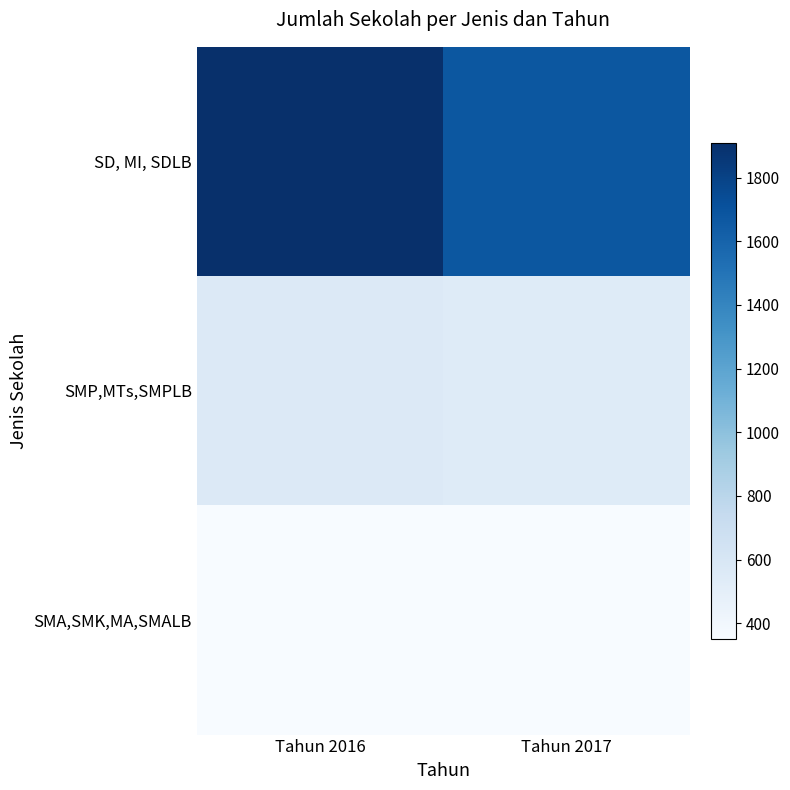

Reading left to right, what are all the values shown in this chart?

SD, MI, SDLB: Tahun 2016=1910	Tahun 2017=1678
SMP,MTs,SMPLB: Tahun 2016=559	Tahun 2017=545
SMA,SMK,MA,SMALB: Tahun 2016=351	Tahun 2017=351